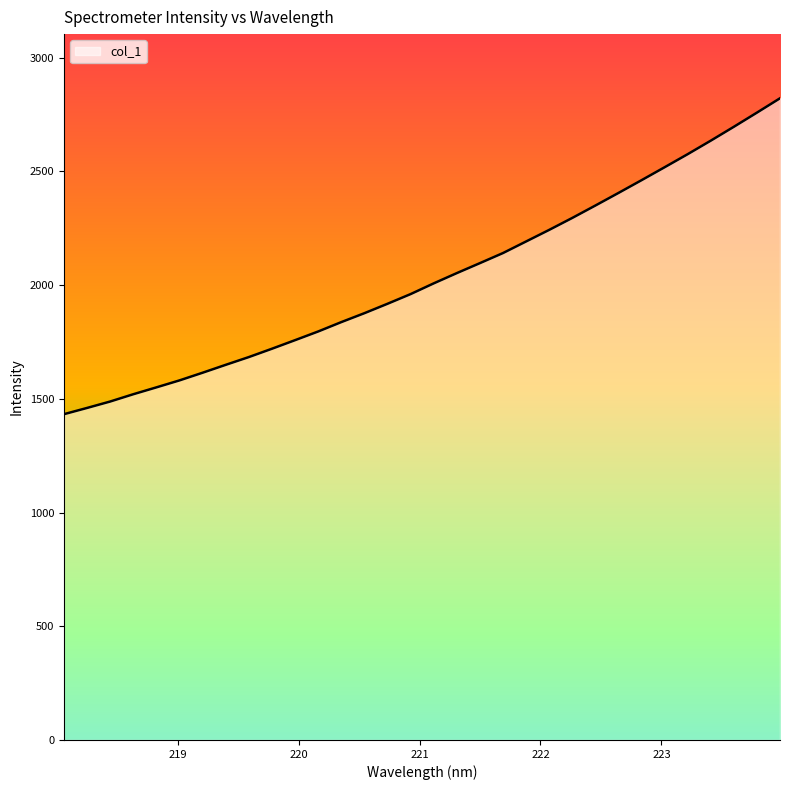

What is the minimum value shown in the chart?

1432.2